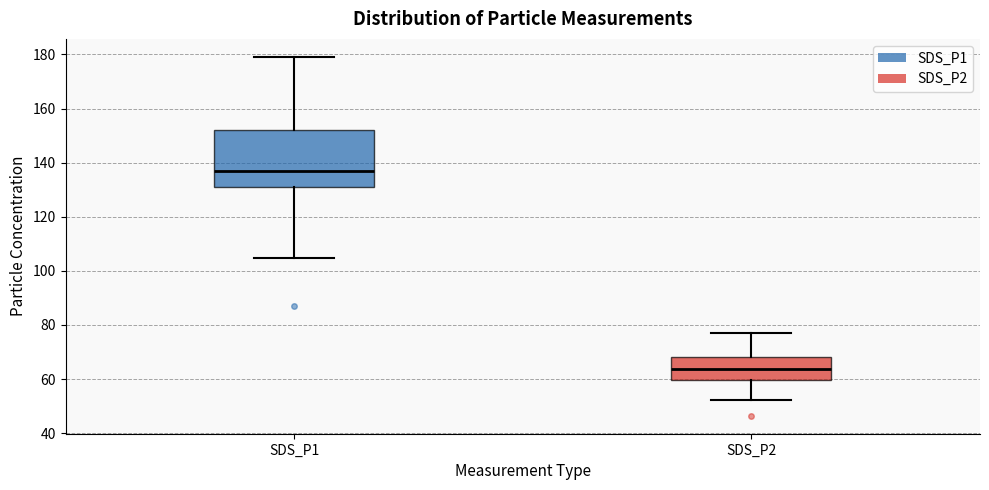

Which box has the highest median line?

SDS_P1